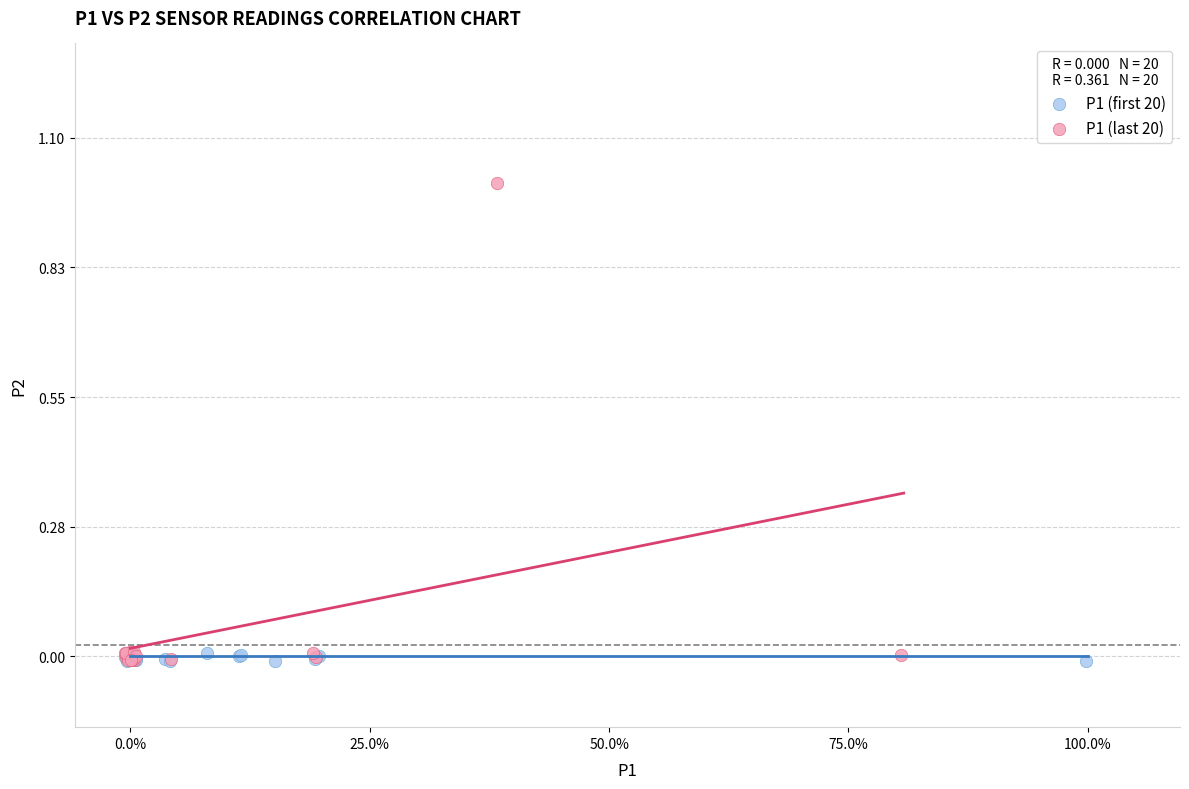

Which series has the largest Y range (max minus min)?

P1 (last 20)